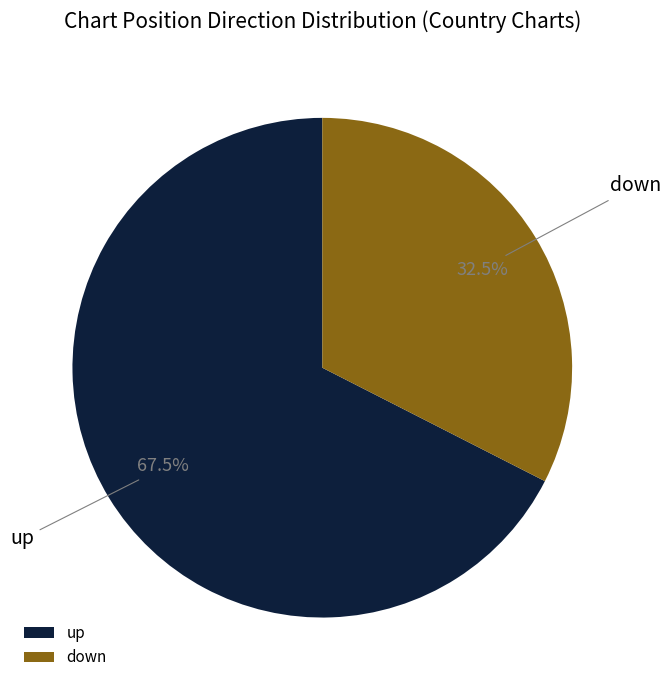

Is there a majority slice in this chart?

Yes